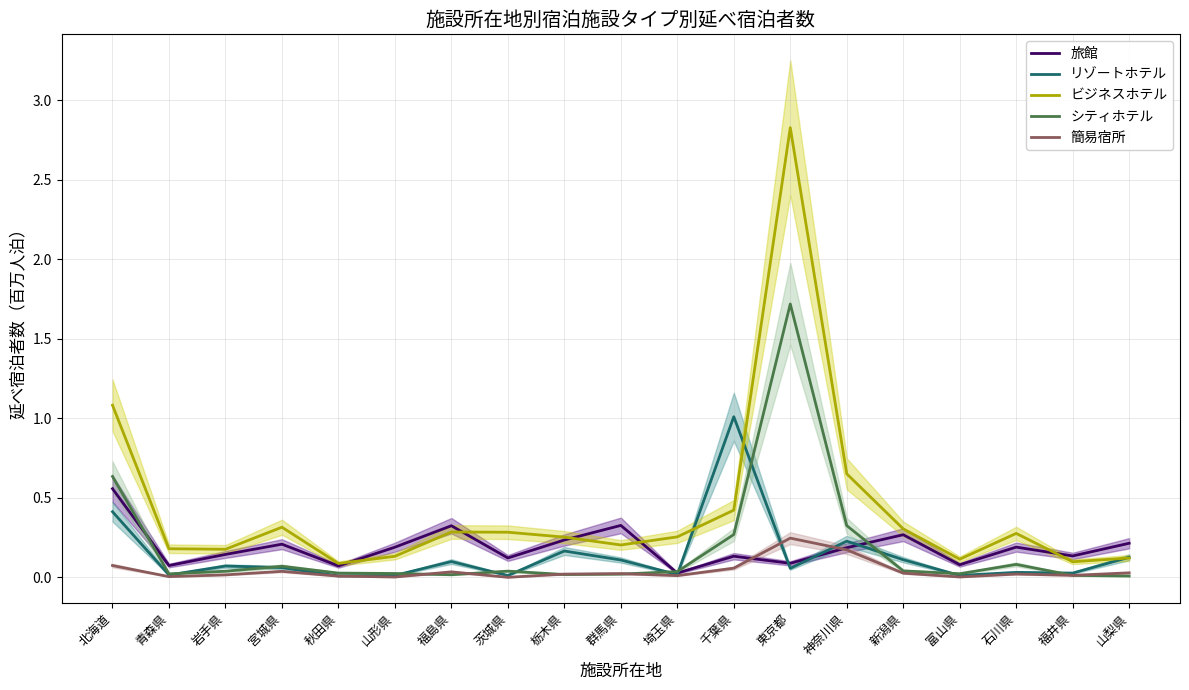

Which series changed the most between 北海道 and 宮城県?

ビジネスホテル